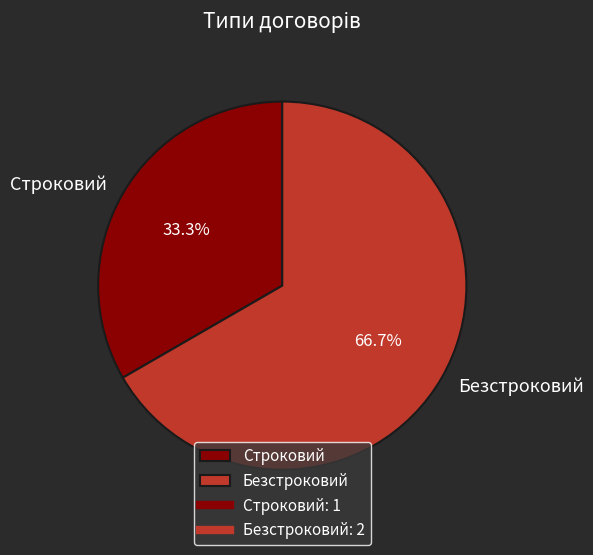

Is there any slice that represents more than half of the pie?

Yes